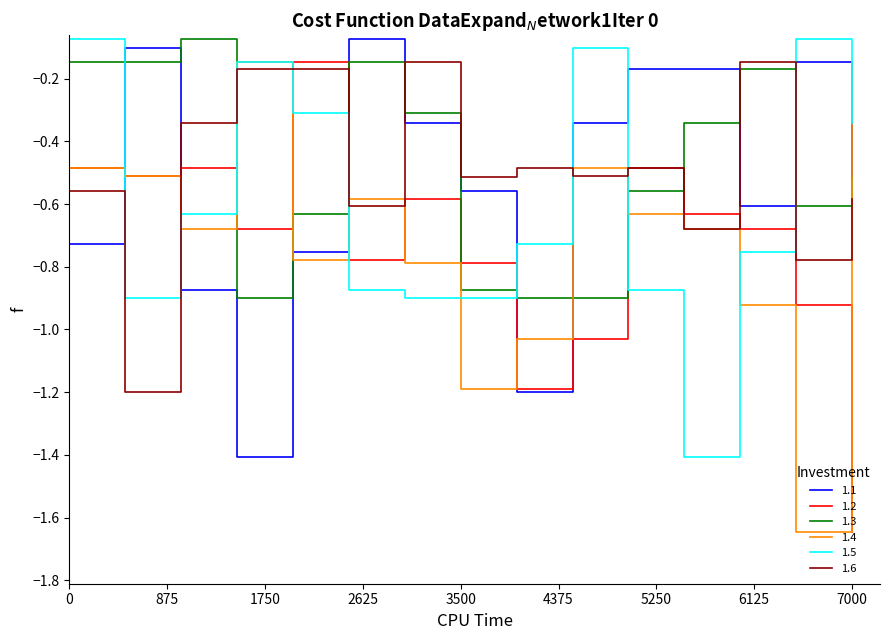

Does the chart display data point markers on the line(s)?

No